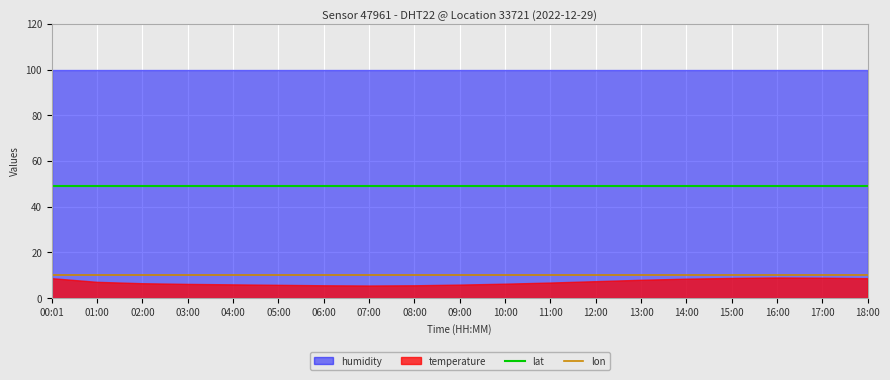

How many lines are shown in the chart?

2